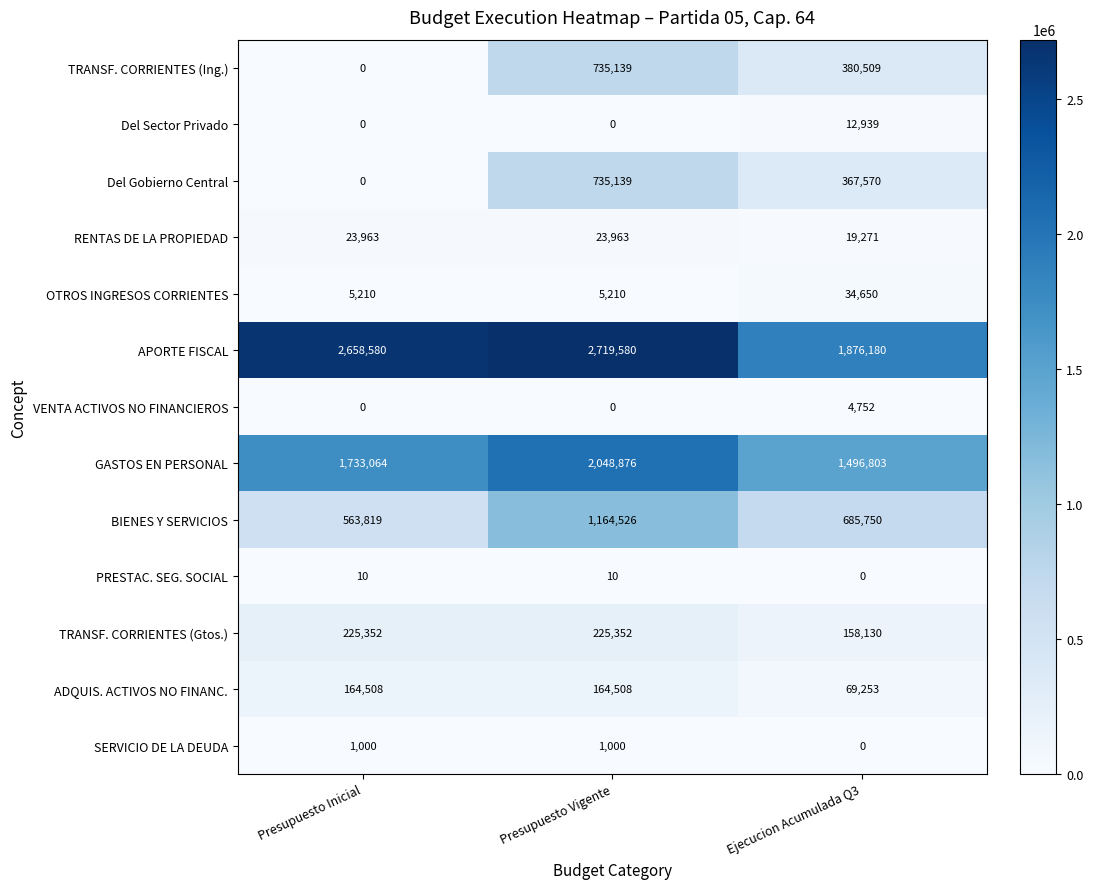

Is the value of OTROS INGRESOS CORRIENTES at Presupuesto Inicial greater than the value of TRANSF. CORRIENTES (Ing.) at Presupuesto Inicial?

Yes